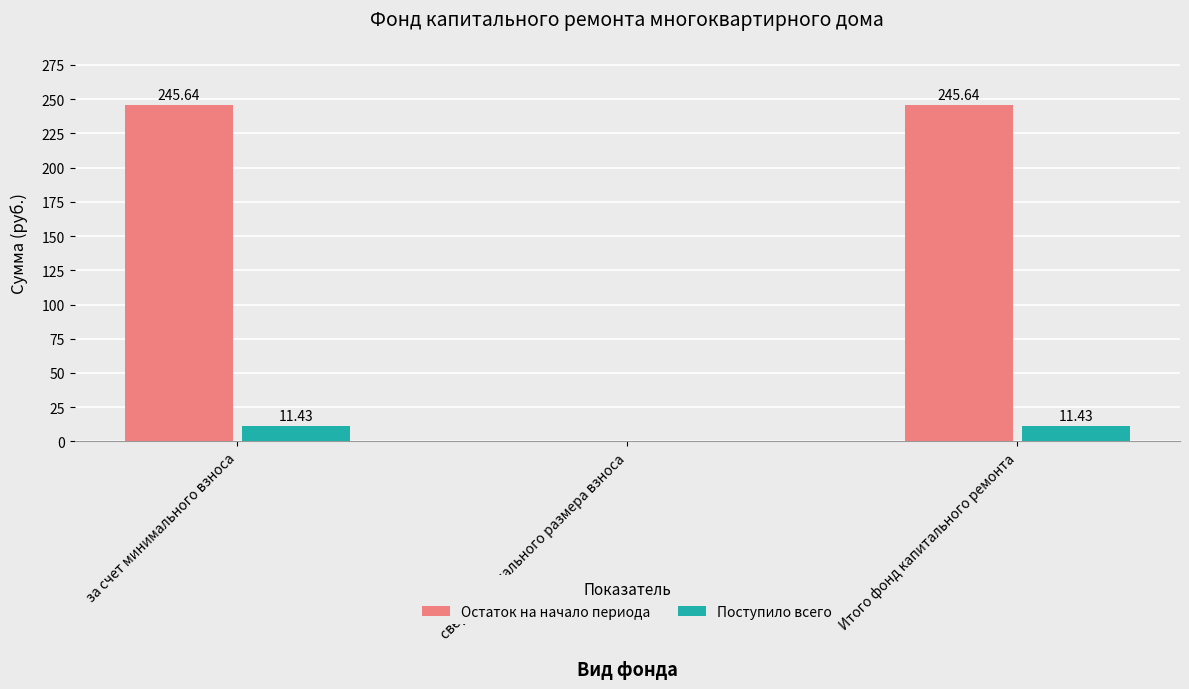

What is the total value across all series at Итого фонд капитального ремонта?

257.1